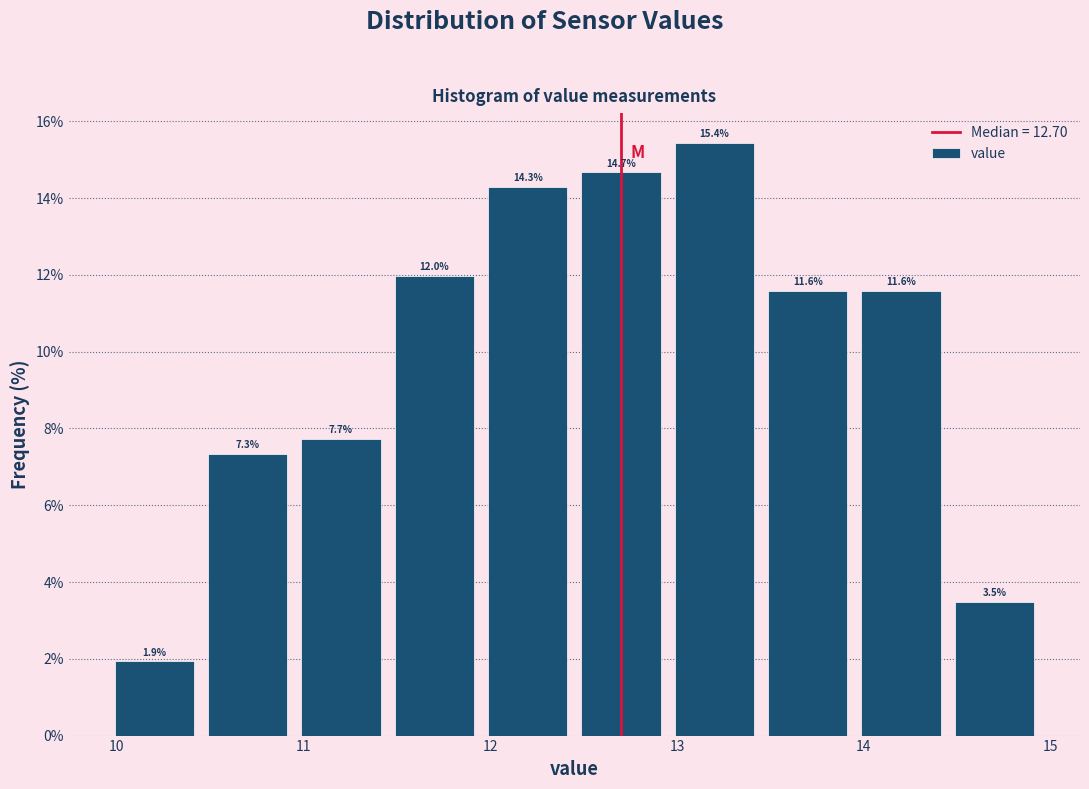

Reading left to right, list every bar in this chart as the range it spans on the x-axis followed by its height. The bar edges are not printed on the chart, so give them approximately, as read against the axis.

9.95 to 10.45: 1.9
10.45 to 10.95: 7.3
10.95 to 11.45: 7.7
11.45 to 11.95: 12.0
11.95 to 12.45: 14.3
12.45 to 12.95: 14.7
12.95 to 13.45: 15.4
13.45 to 13.95: 11.6
13.95 to 14.45: 11.6
14.45 to 14.95: 3.5